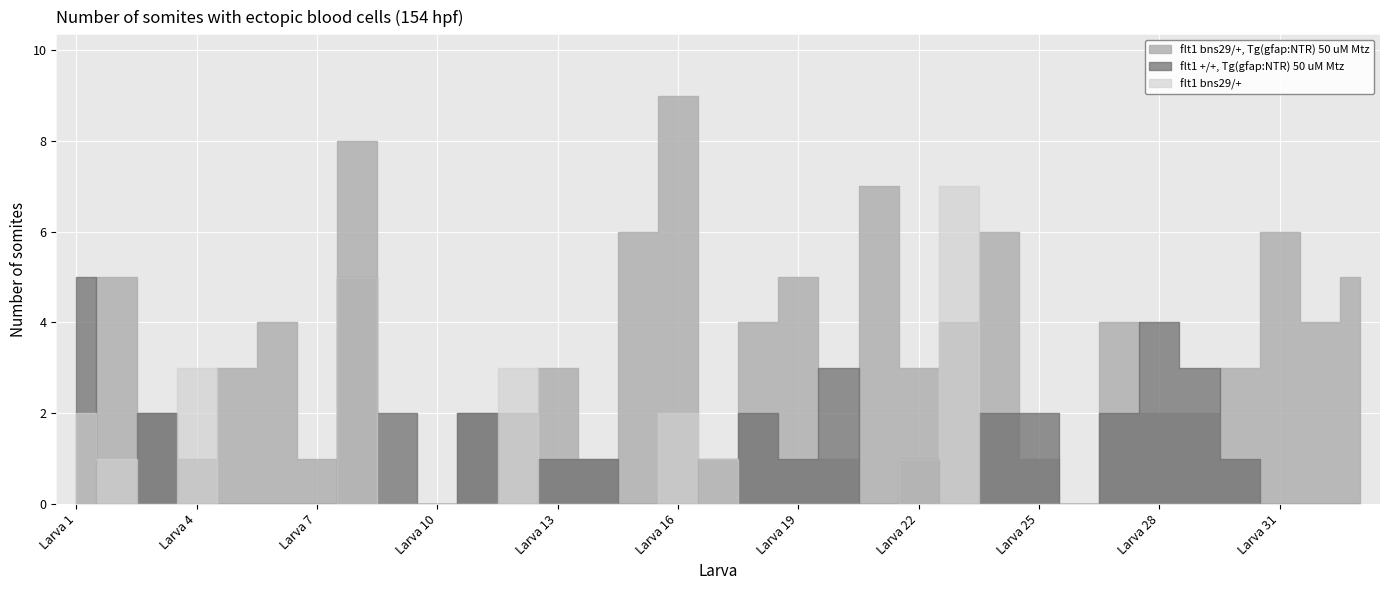

Which series has the largest range (max minus min)?

flt1 bns29/+, Tg(gfap:NTR) 50 uM Mtz